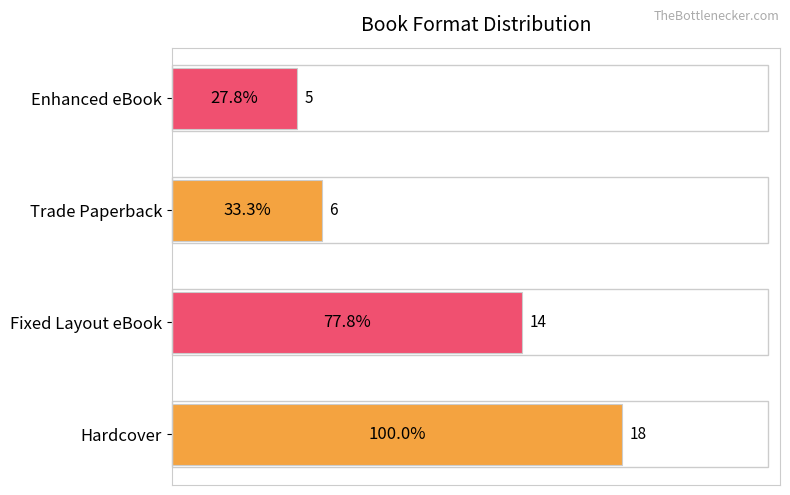

Rank the categories by value from lowest to highest.

Enhanced eBook, Trade Paperback, Fixed Layout eBook, Hardcover